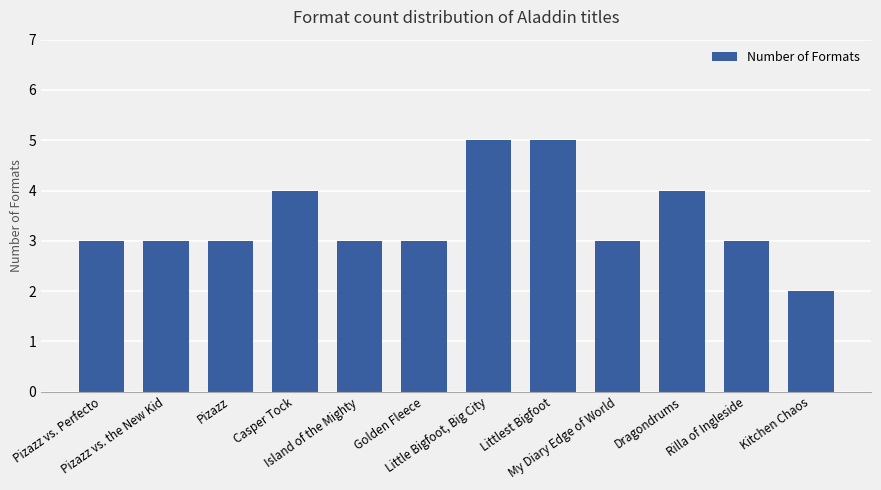

What is the maximum value shown in the chart?

5